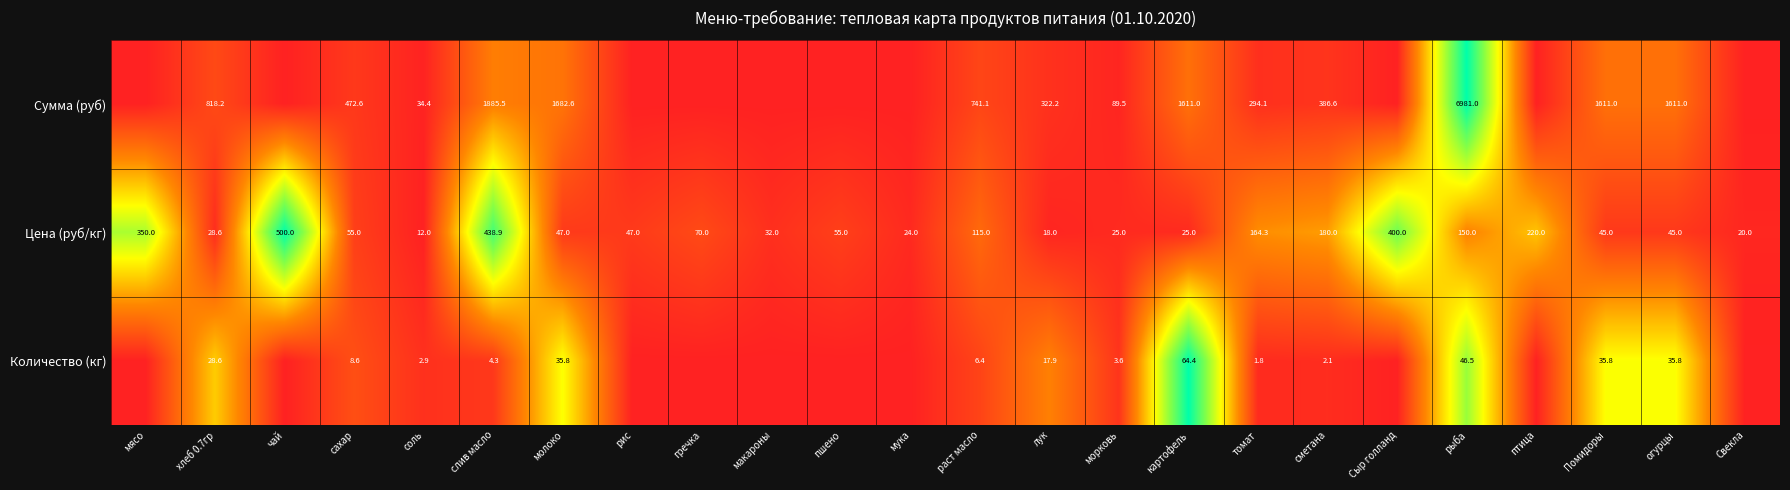

At which label does Цена (руб/кг) reach its peak?

чай